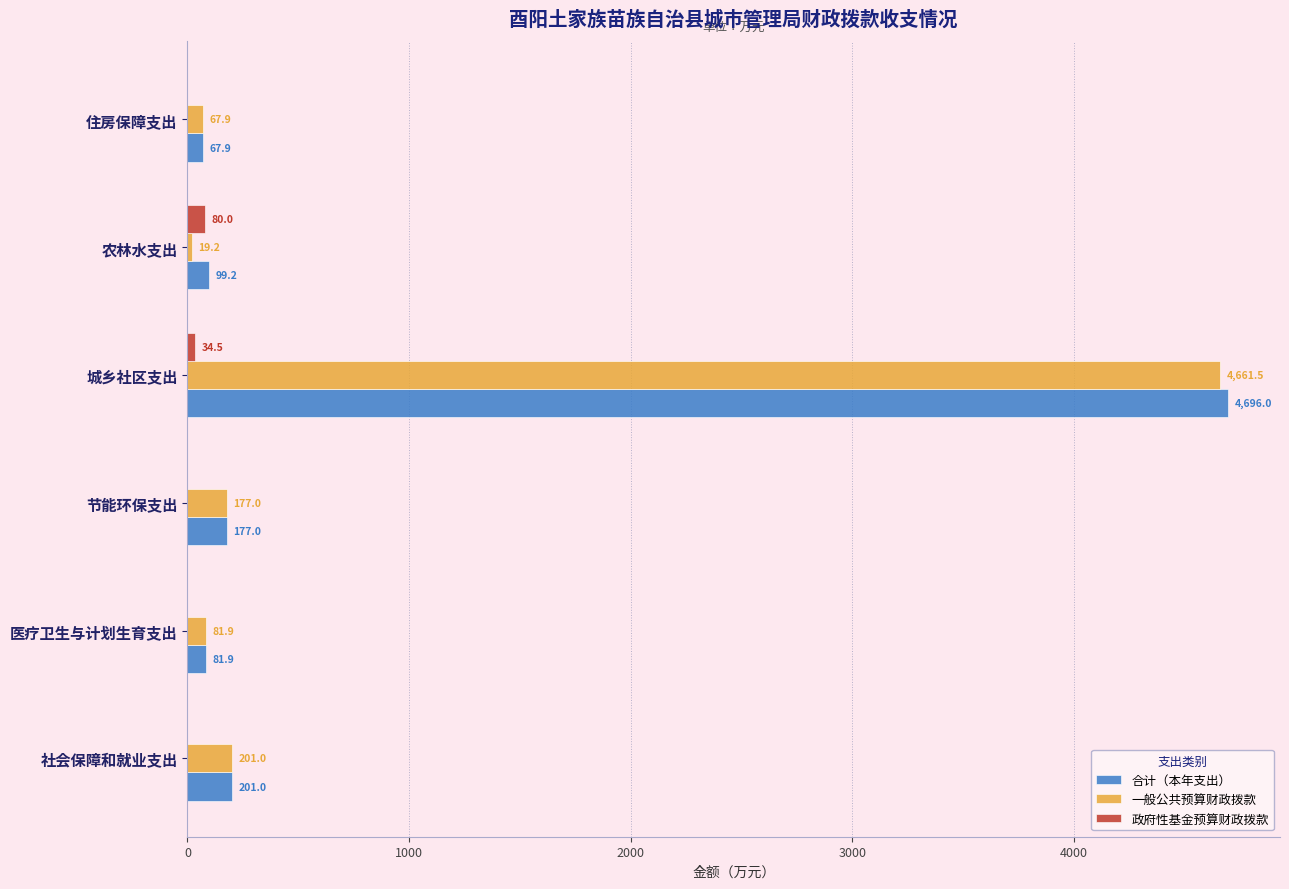

What is the highest value of the 政府性基金预算财政拨款 series?

80.0